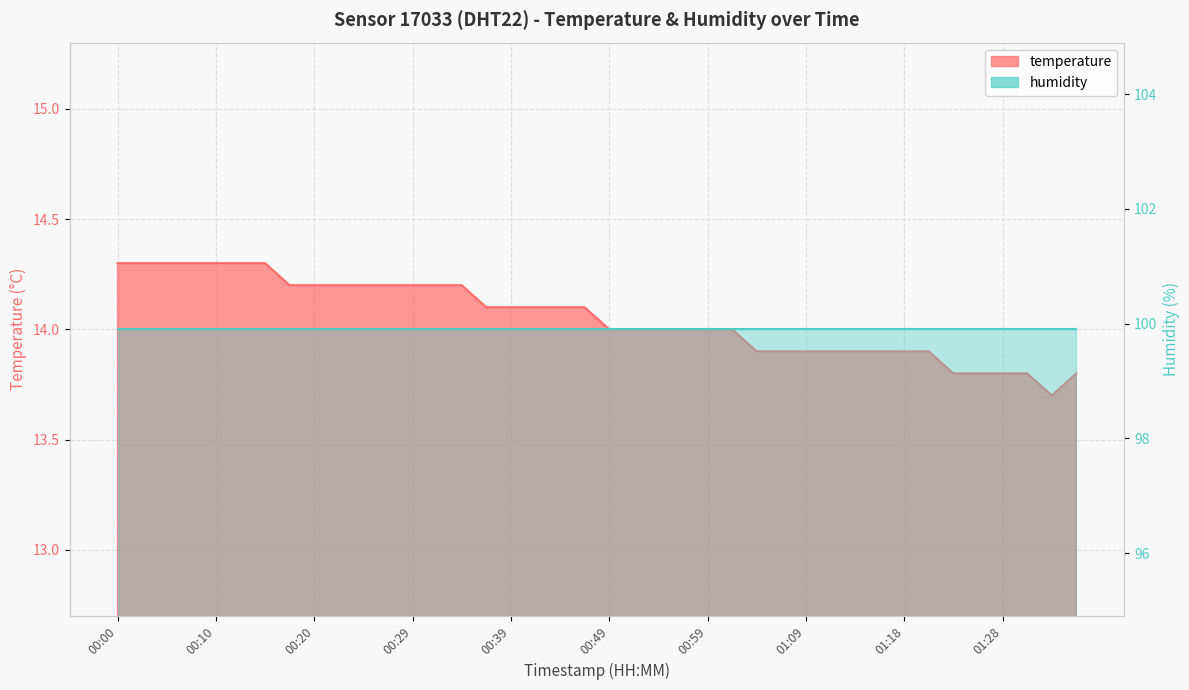

Reading left to right, transcribe all the data shown in this chart.

14.3	14.3	14.3	14.3	14.3	14.3	14.3	14.2	14.2	14.2	14.2	14.2	14.2	14.2	14.2	14.1	14.1	14.1	14.1	14.1	14.0	14.0	14.0	14.0	14.0	14.0	13.9	13.9	13.9	13.9	13.9	13.9	13.9	13.9	13.8	13.8	13.8	13.8	13.7	13.8